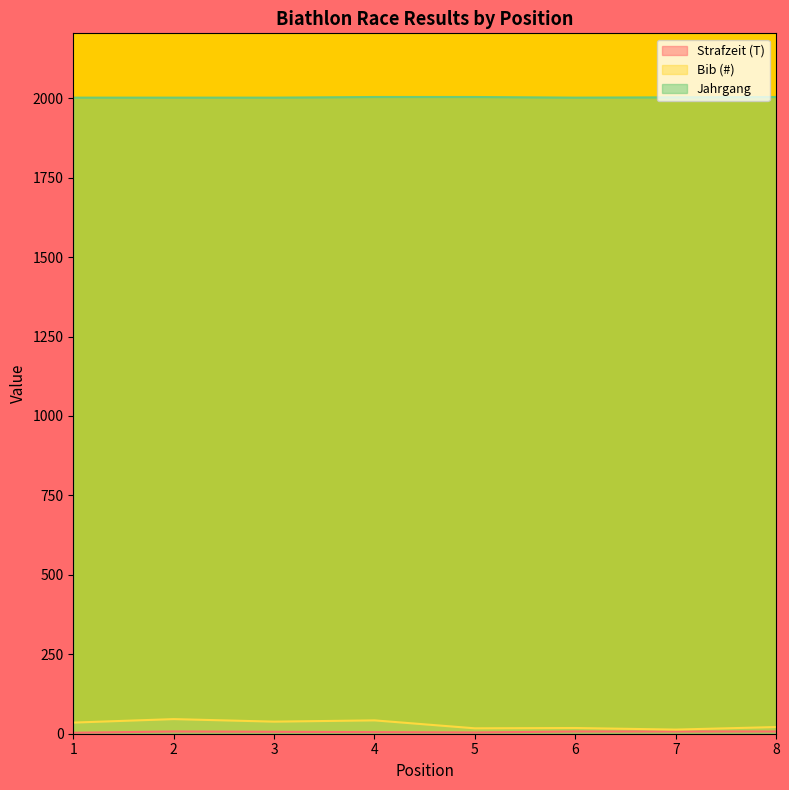

Reading left to right, what are all the values shown in this chart?

Strafzeit (T): 3	7	6	5	4	7	7	7
Bib (#): 35	46	38	42	17	18	13	21
Jahrgang: 2002	2002	2002	2004	2004	2002	2003	2004